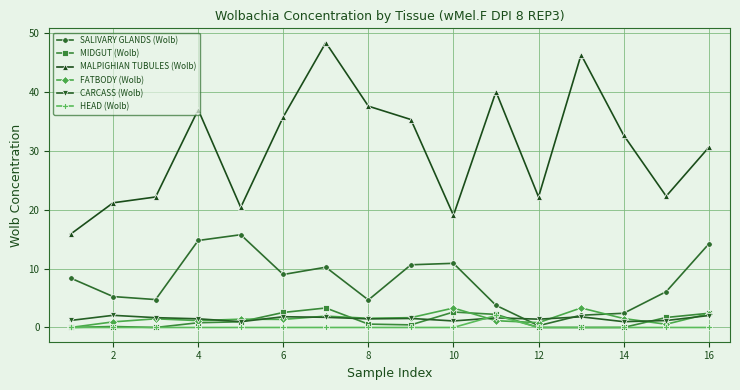

Which series has the widest spread of values?

MALPIGHIAN TUBULES (Wolb)